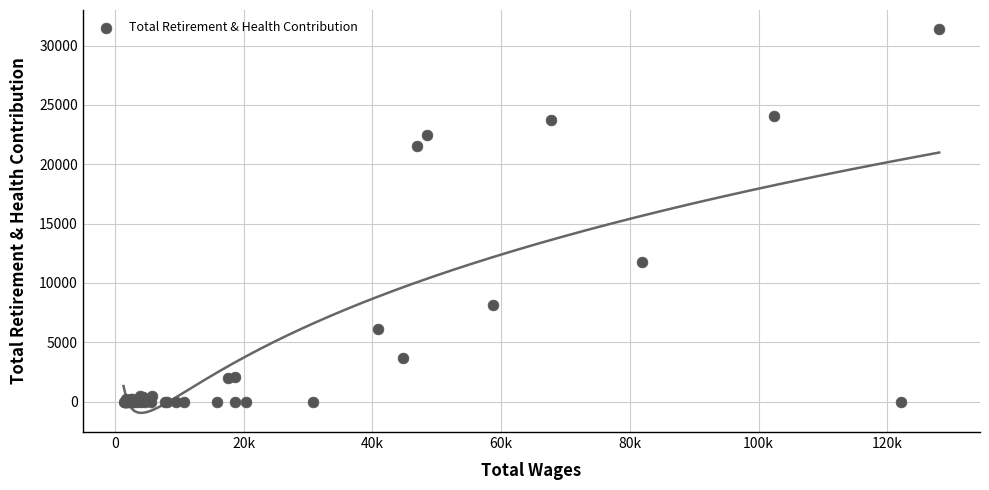

What Y value in the scatter plot is closest to 15693?

11739